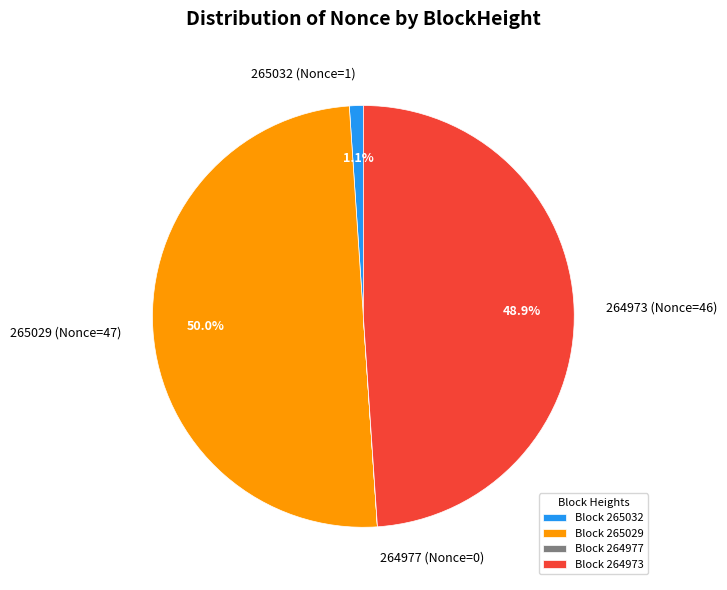

What percentage do 264973 (Nonce=46) and 265029 (Nonce=47) together represent?

98.9%